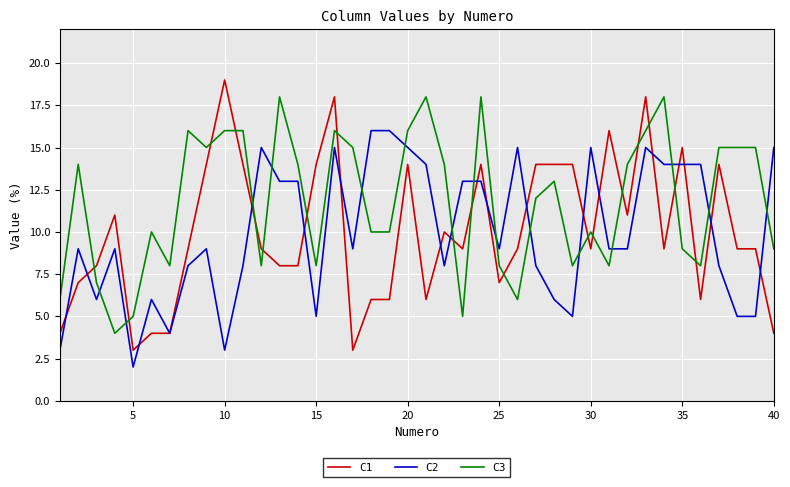

Which series has the largest range (max minus min)?

C1